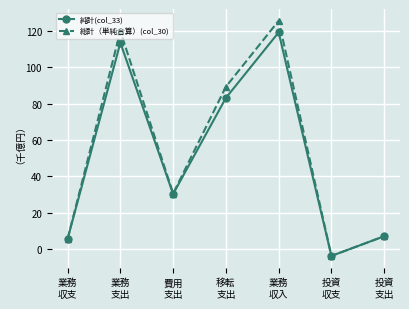

What is the difference between the 総計（単純合算）(col_30) values at 投資
支出 and 費用
支出?

23.5